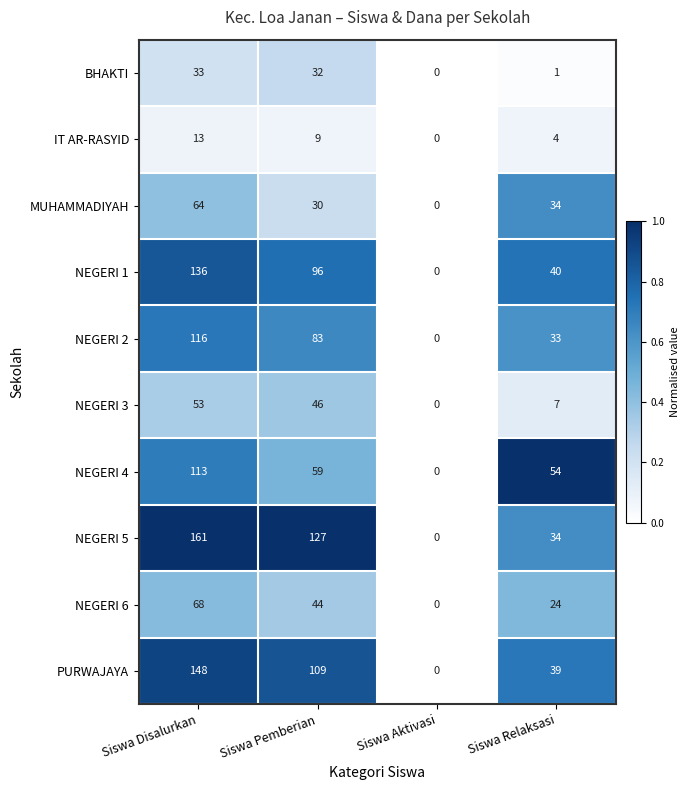

What is the sum of all NEGERI 6 values?

136